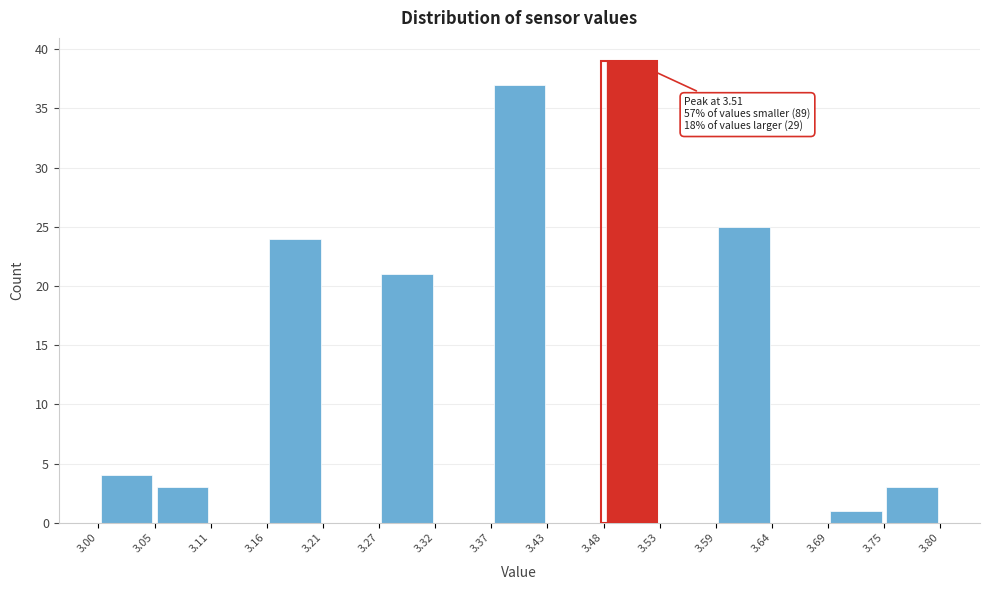

Which range on the x-axis has the tallest bar?

3.48 to 3.53